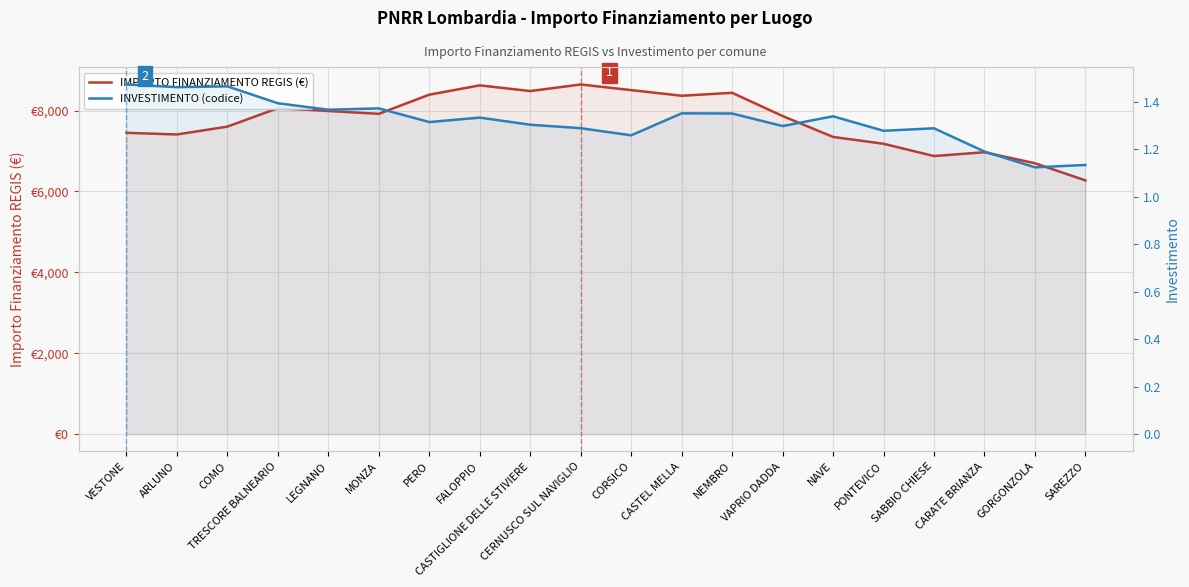

Is the value of INVESTIMENTO (codice) at CORSICO greater than the value of IMPORTO FINANZIAMENTO REGIS (€) at GORGONZOLA?

No